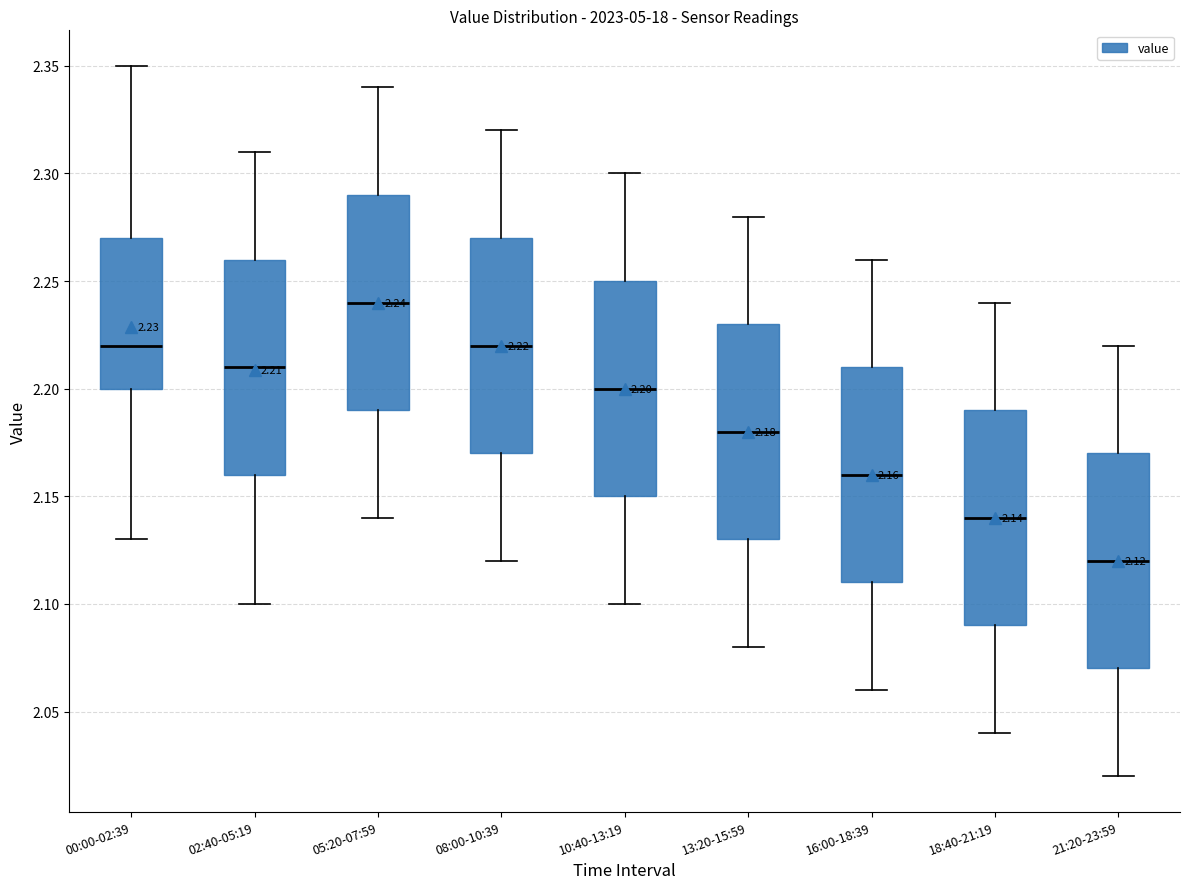

Which box has the lowest median line?

21:20-23:59